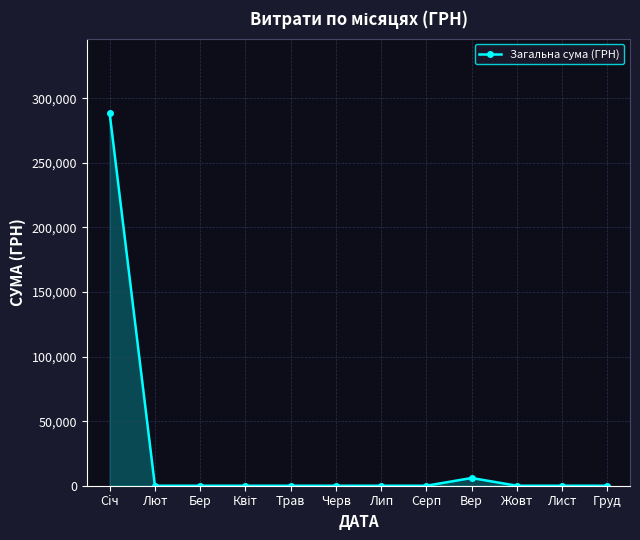

What is the label of the 11th point from the right?

Лют